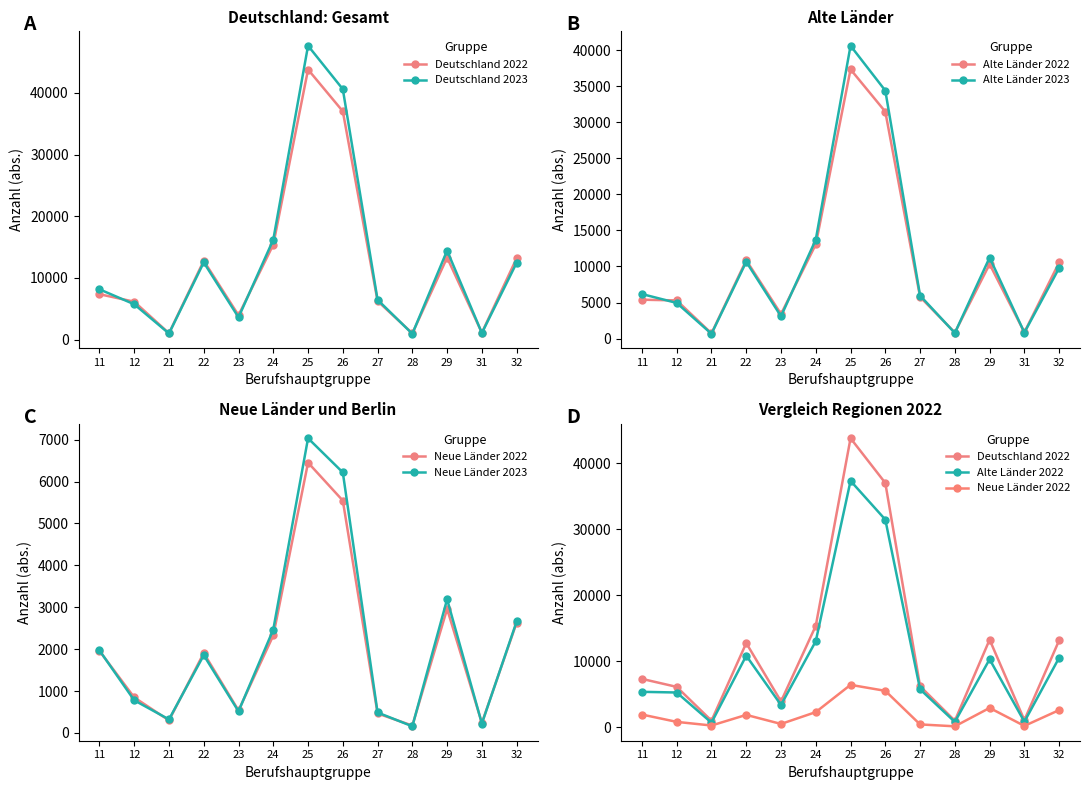

List the labels in order of Alte Länder 2022 value, smallest first.

21, 28, 31, 23, 12, 11, 27, 29, 32, 22, 24, 26, 25